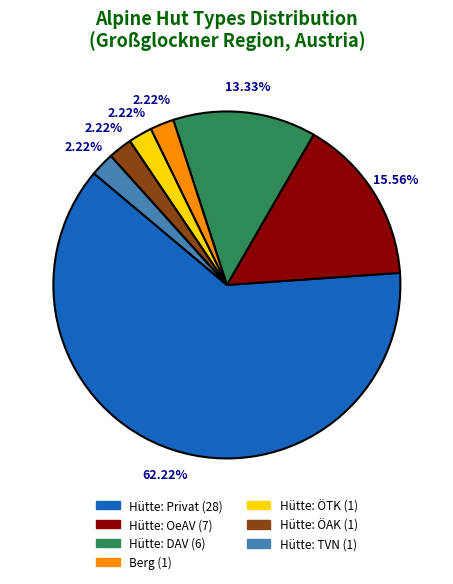

Does Hütte: Privat represent more than half of the total?

Yes